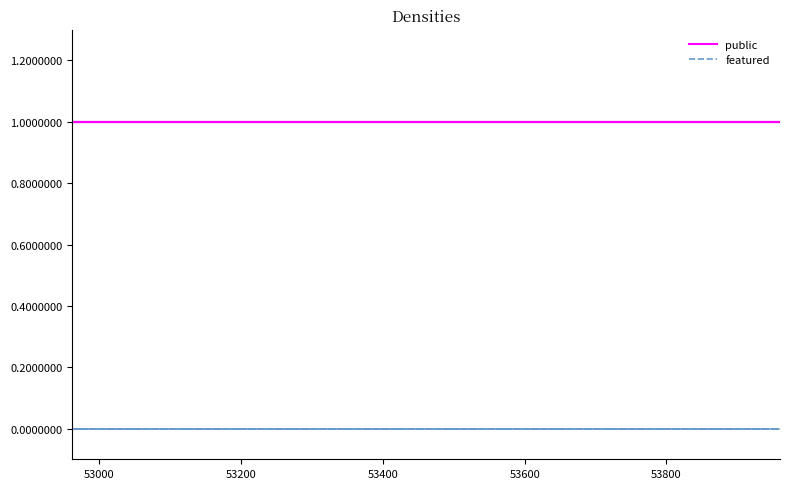

At 53200, list the series in order from smallest to largest.

featured, public